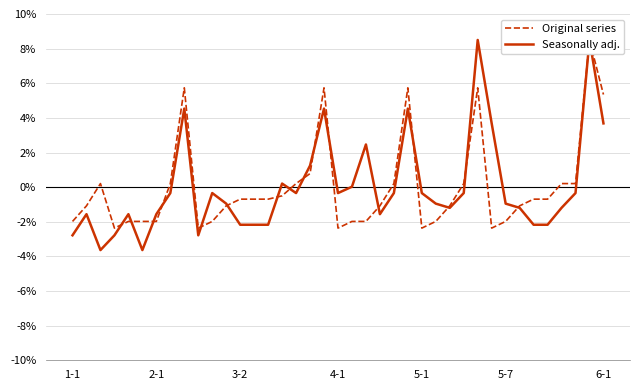

True or false: Seasonally adj. has more than 0 interior local peaks.

True